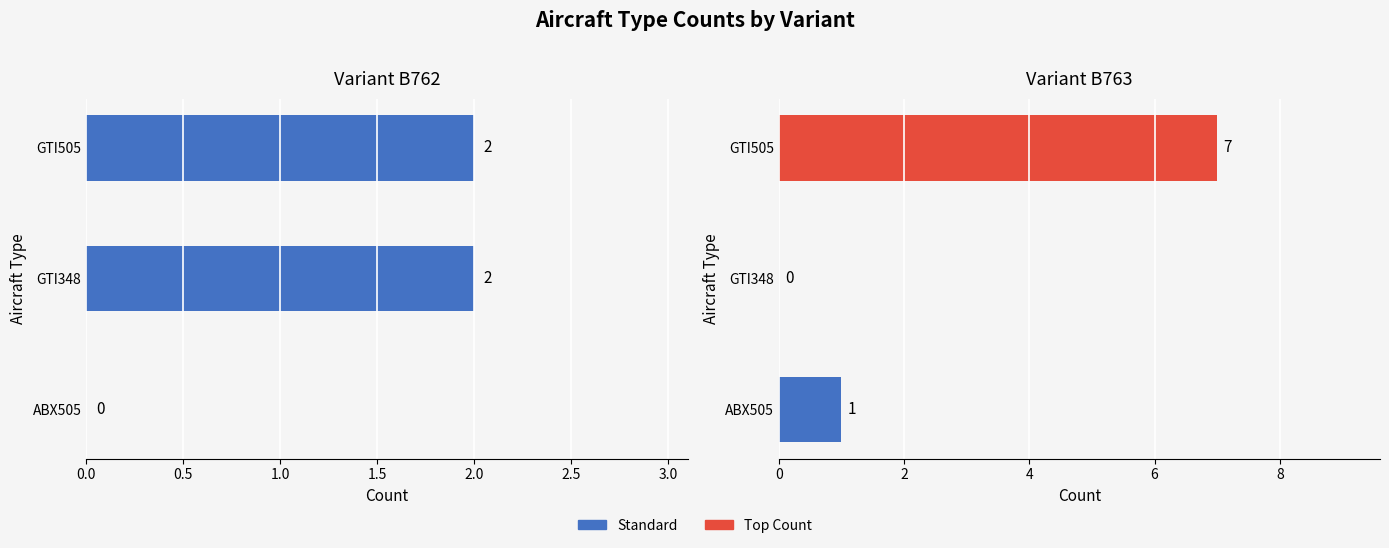

True or false: B762 has a value of 2 at GTI348.

True